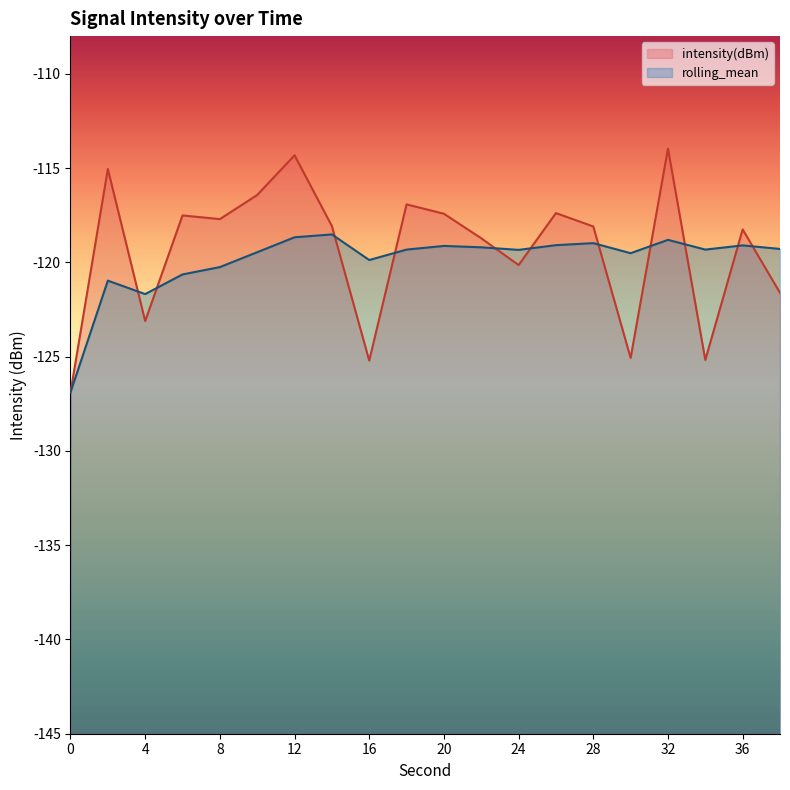

Is the value of rolling_mean at 16 greater than the value of intensity(dBm) at 28?

No